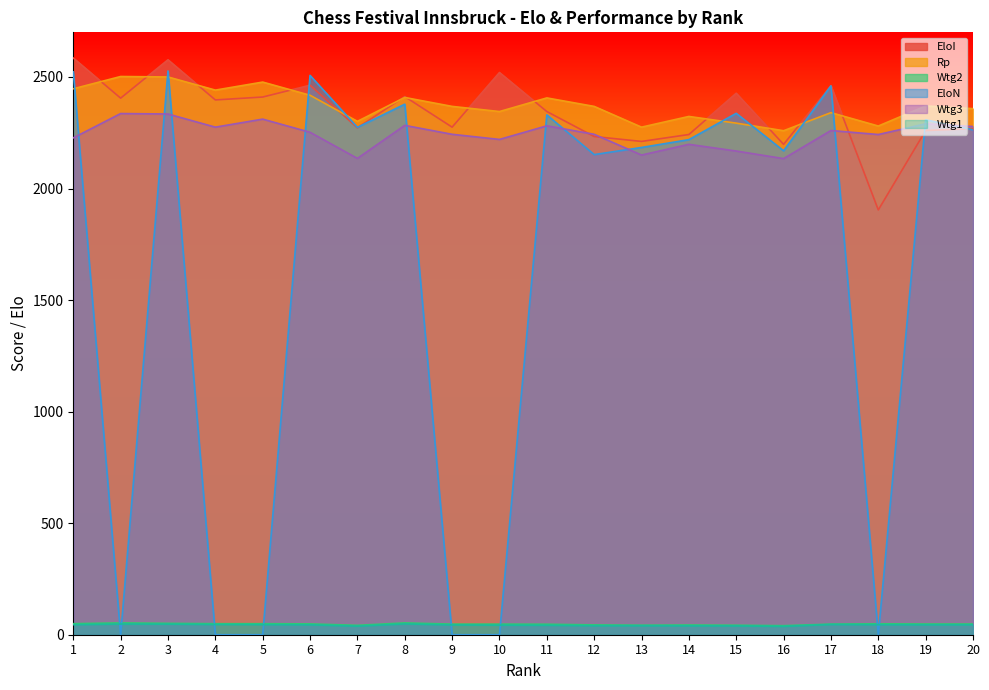

What is the value of the Wtg3 point at the 8th from the left?

2283.0